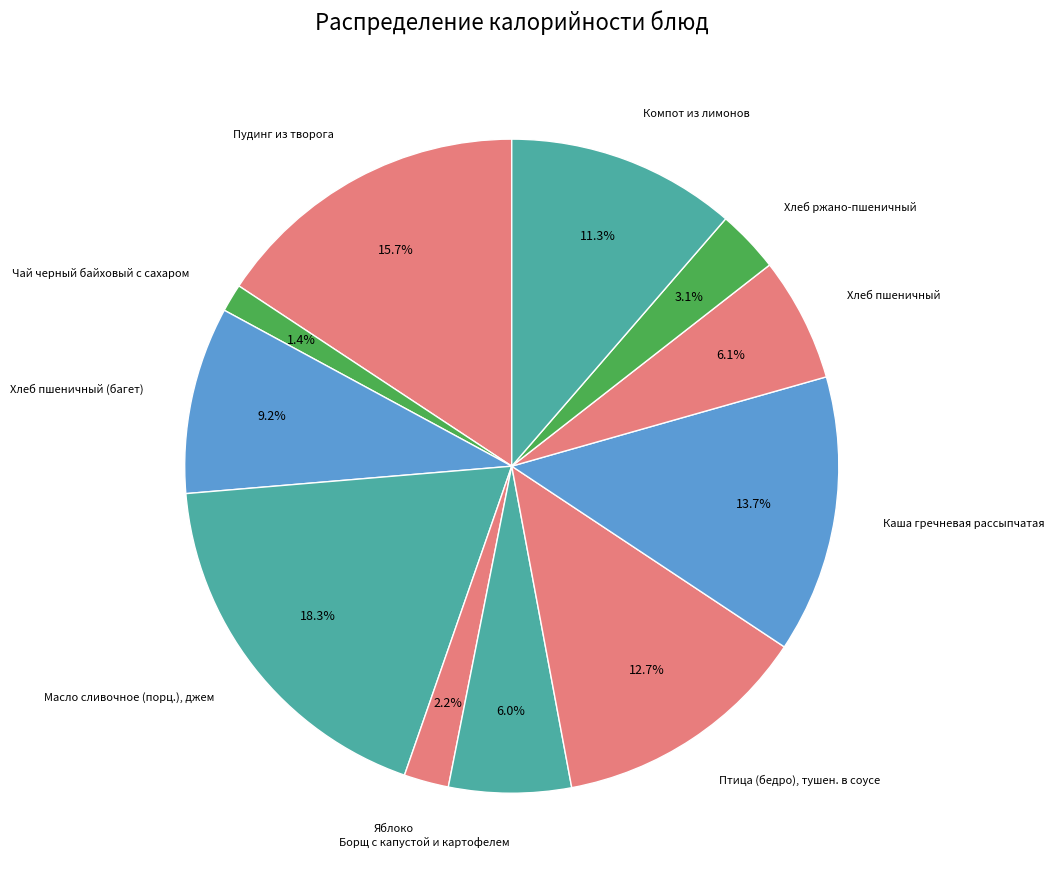

How many segments does this pie chart have?

11